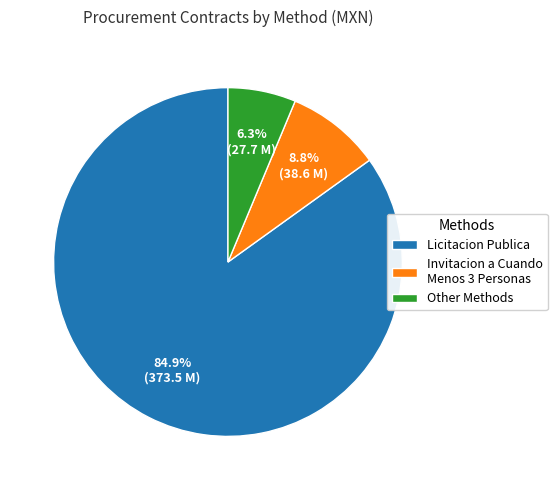

Between Invitacion a Cuando Menos 3 Personas and Licitacion Publica, which is larger?

Licitacion Publica